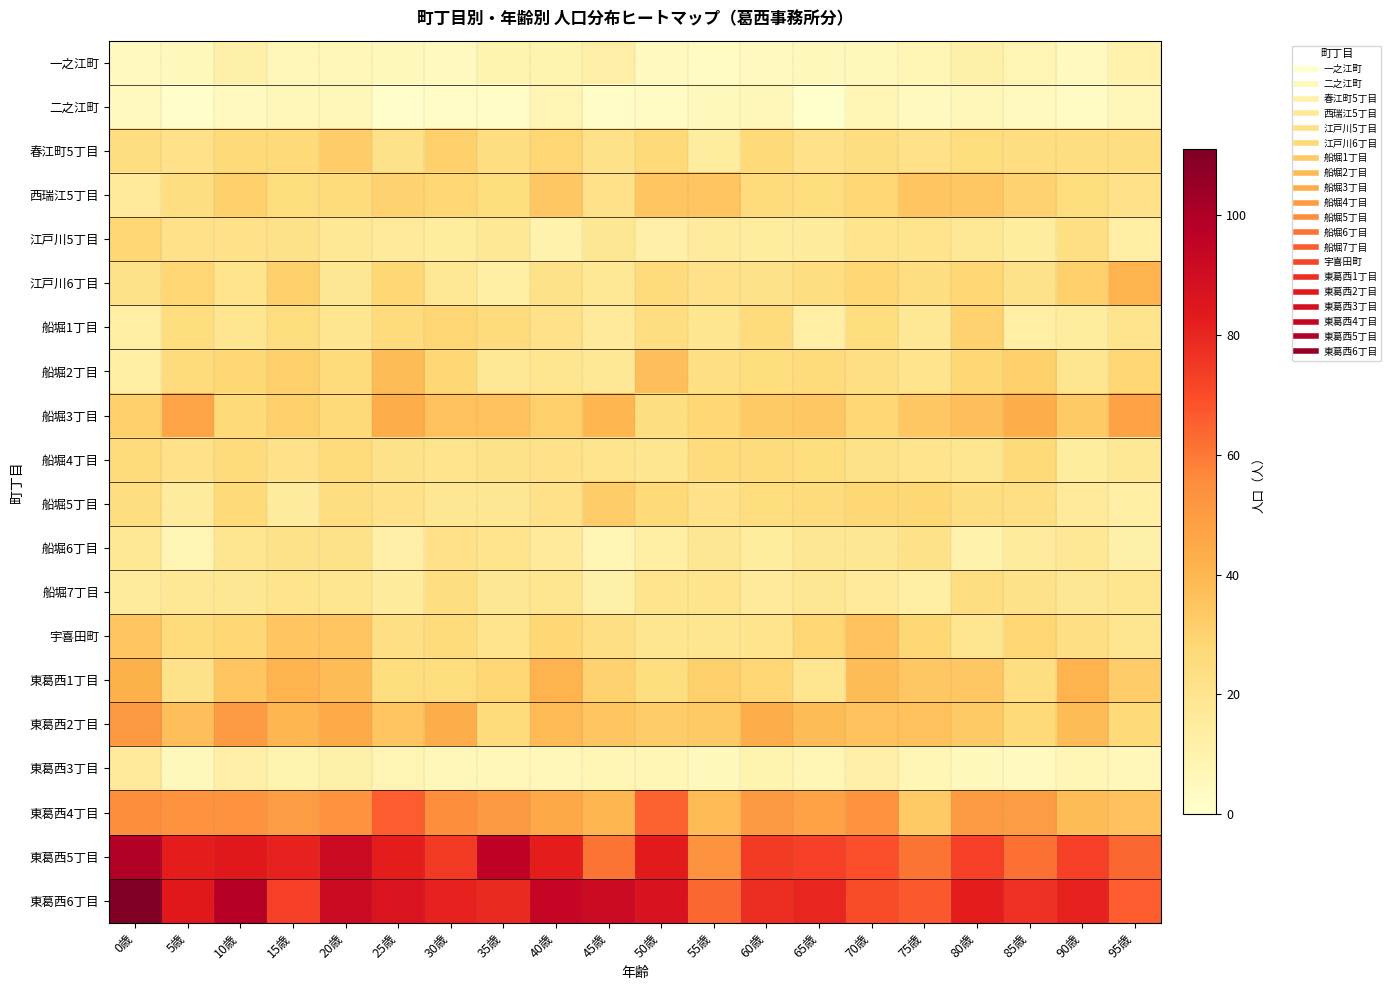

How many distinct data groups are displayed?

20